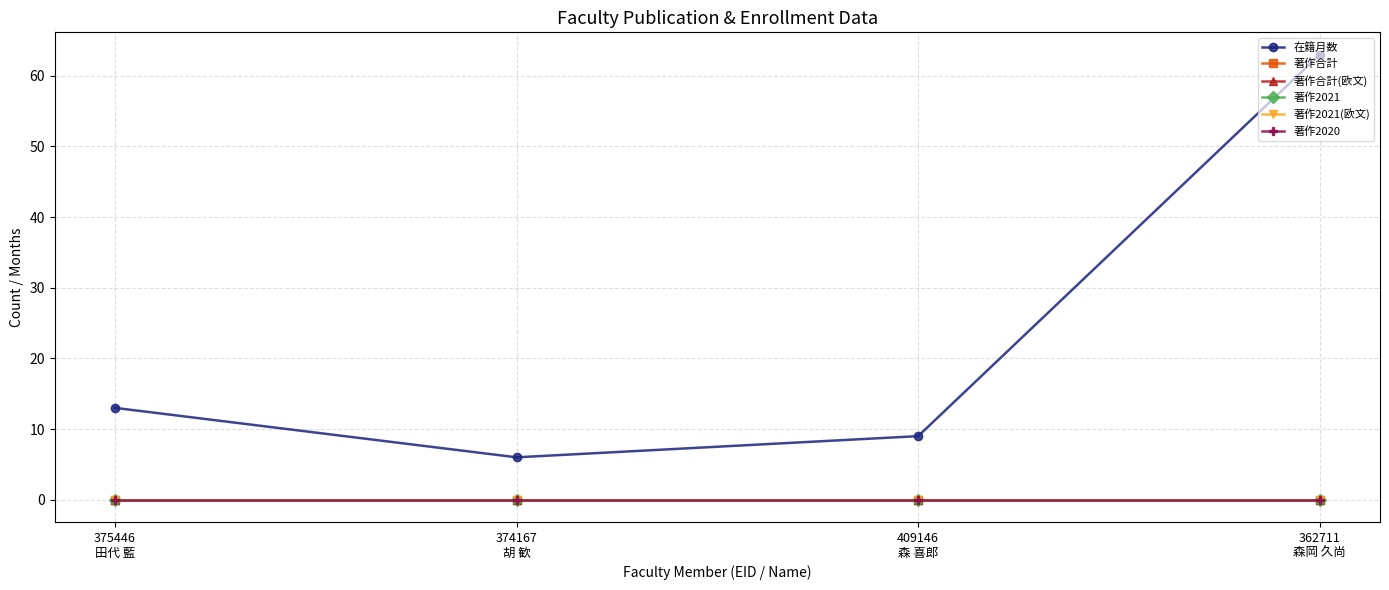

Is this an area chart (filled region under the line)?

No